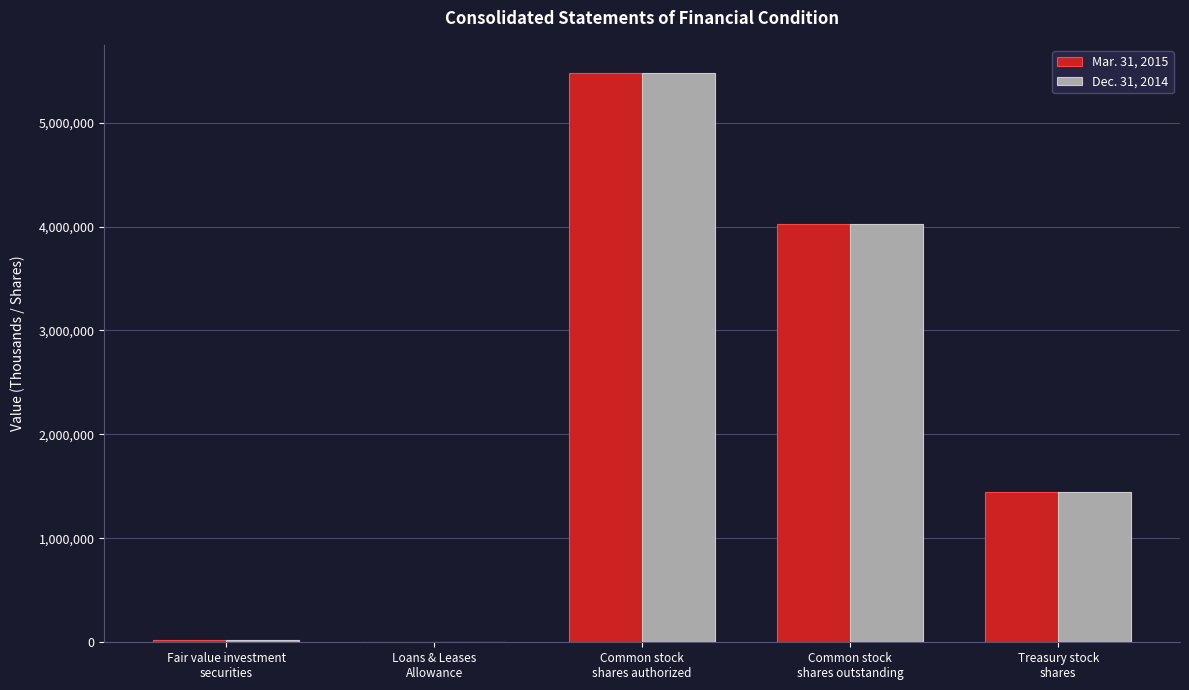

True or false: Dec. 31, 2014 has a value of 25588 at Fair value investment
securities.

True